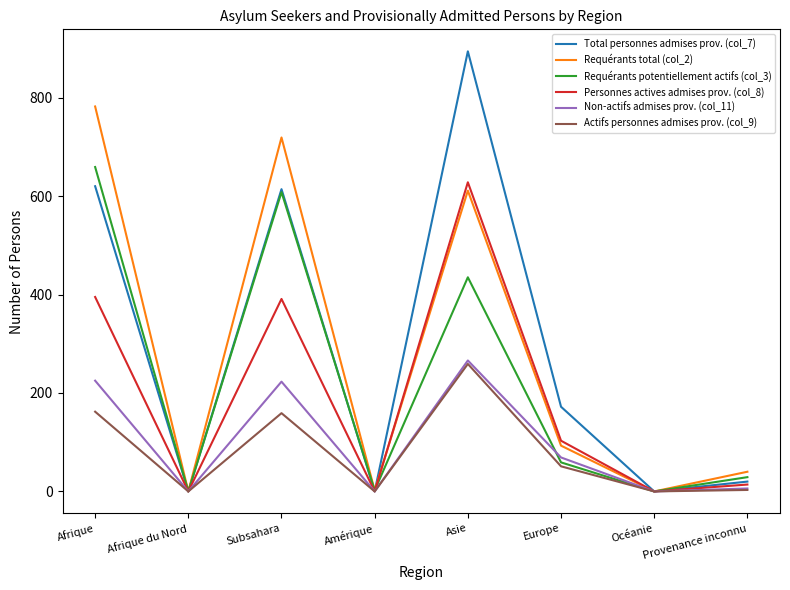

At which label is Non-actifs admises prov. (col_11) closest to 133?

Europe